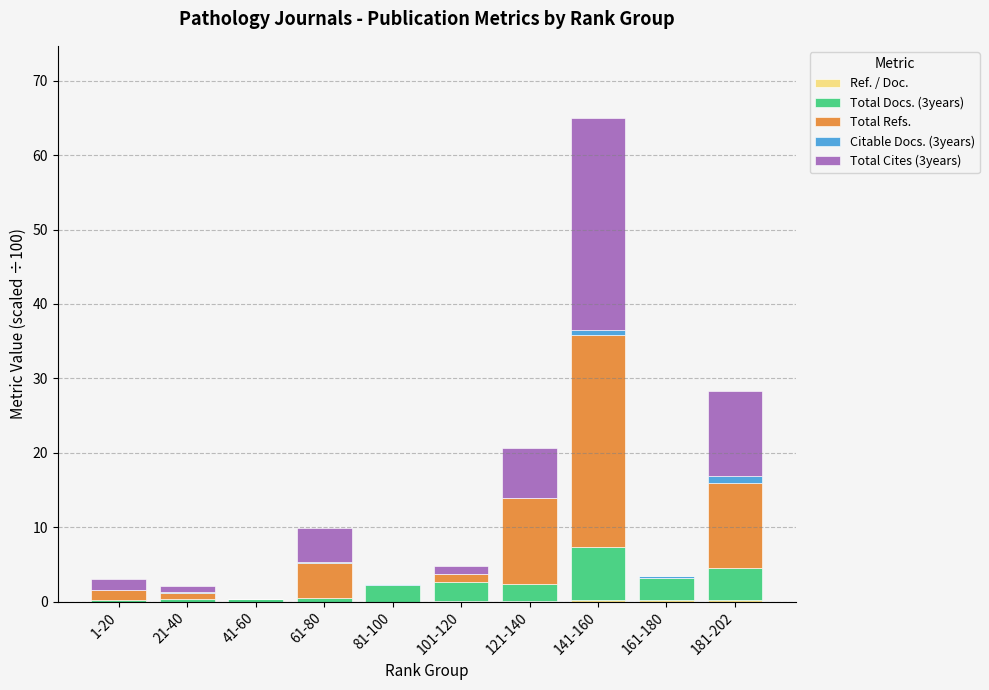

At which category is the sum across all series the highest?

141-160